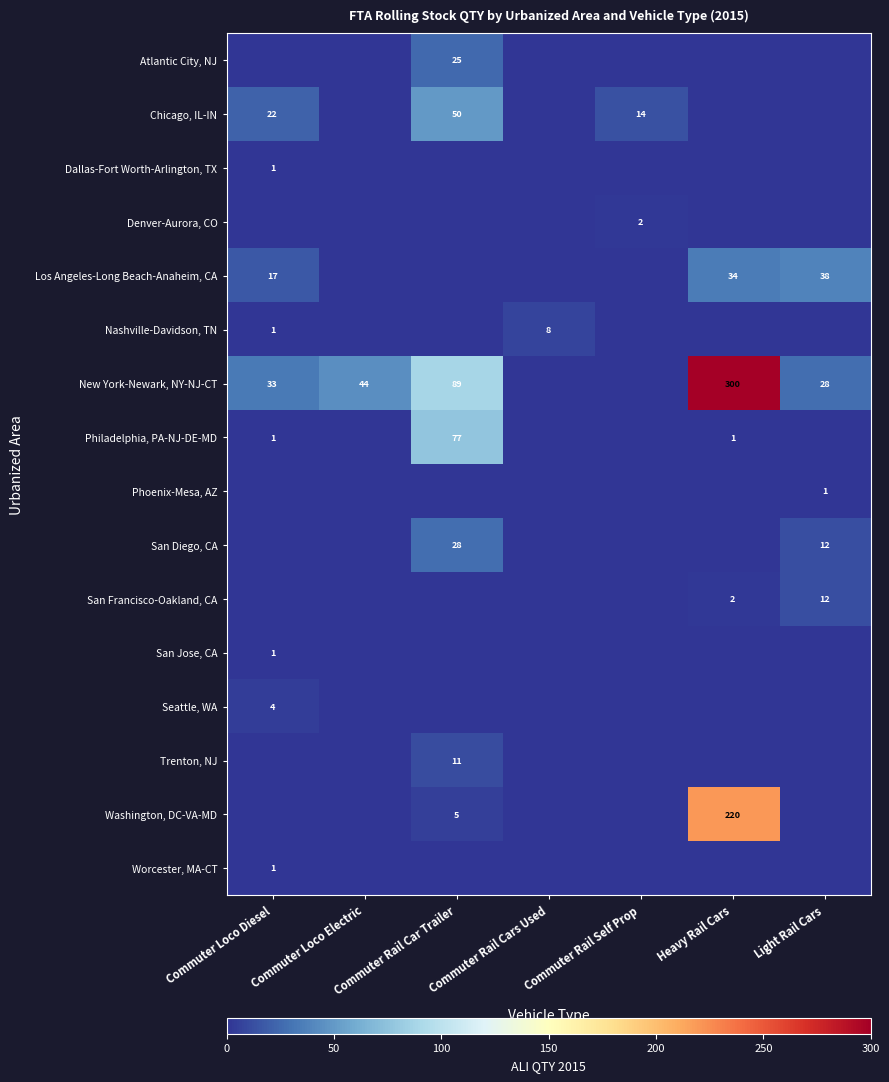

Where is Philadelphia, PA-NJ-DE-MD nearest to the value 38?

Commuter Loco Diesel